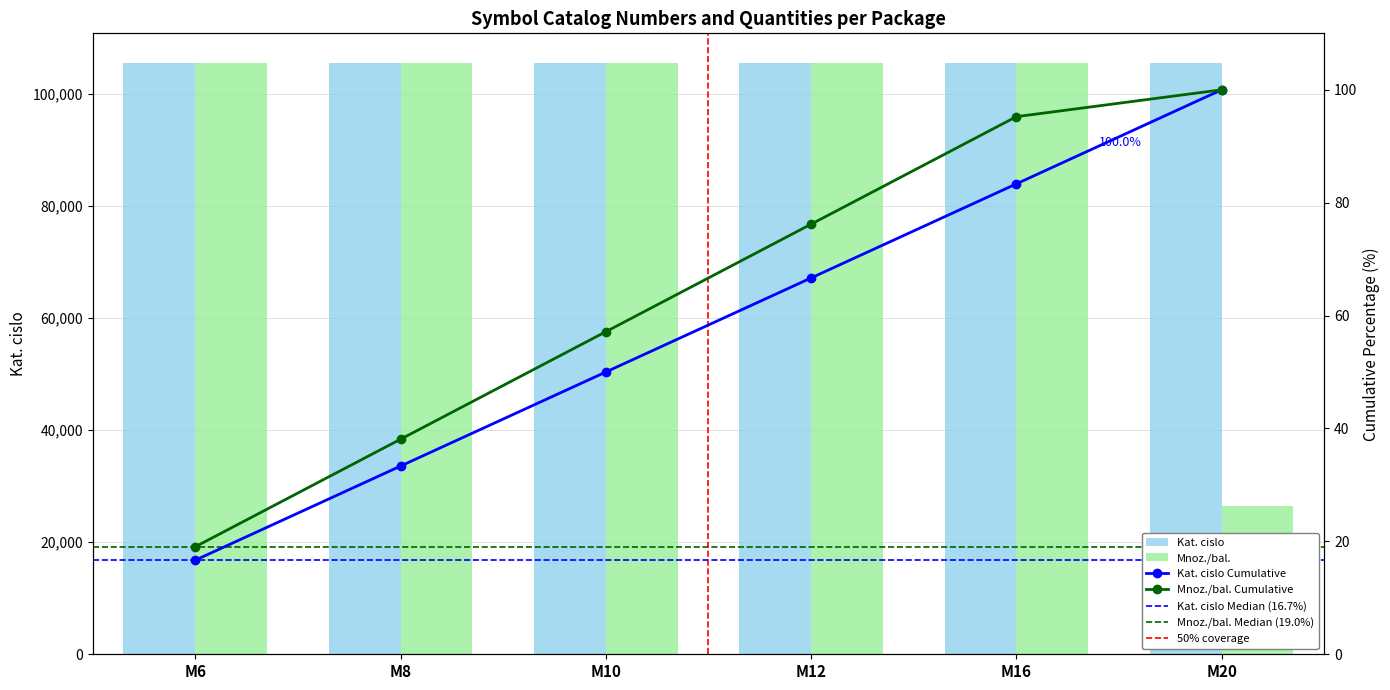

What is the maximum value for Kat. cislo?

105498.0